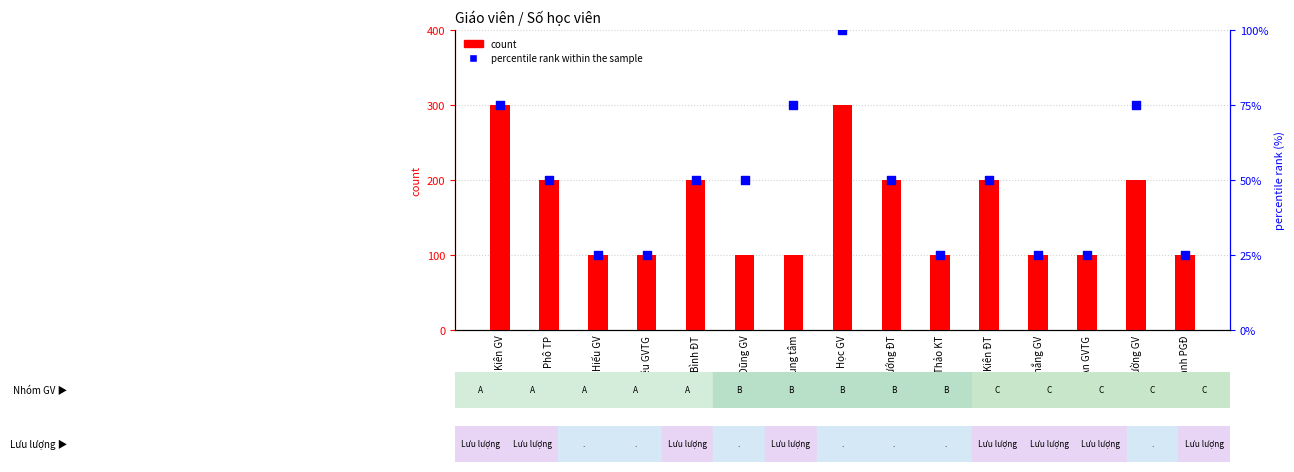

Which series has the largest total across all categories?

count